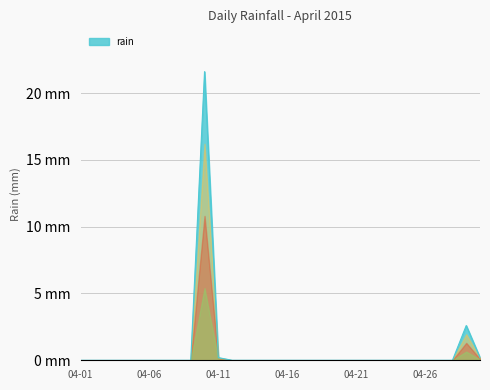

How many points are higher than both their immediate neighbors (excluding endpoints)?

2